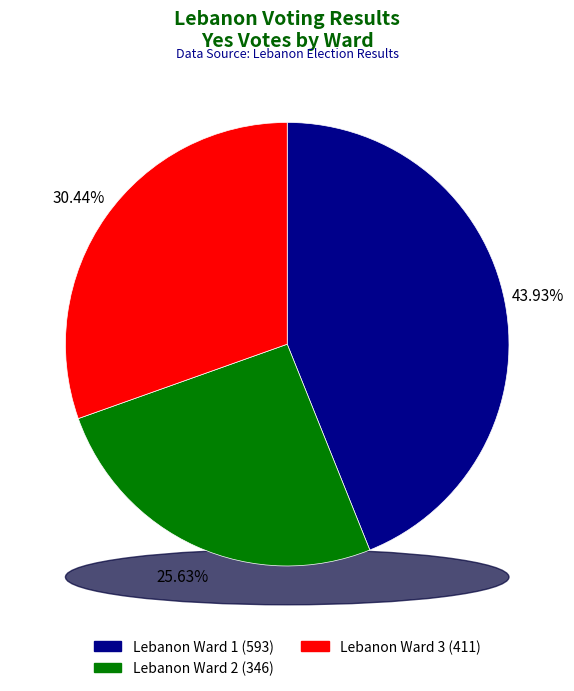

Which slice is the smallest?

Lebanon Ward 2